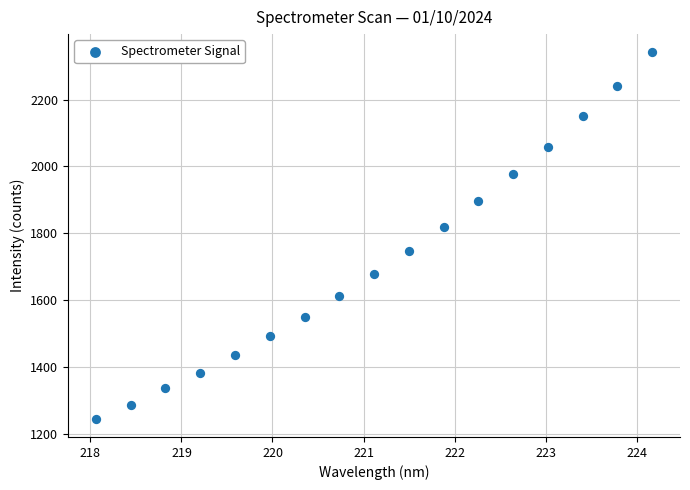

What is the range of X values (max minus min)?

6.1